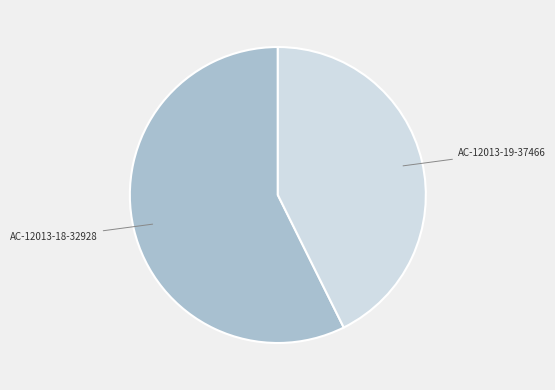

Does any single category account for the majority?

Yes